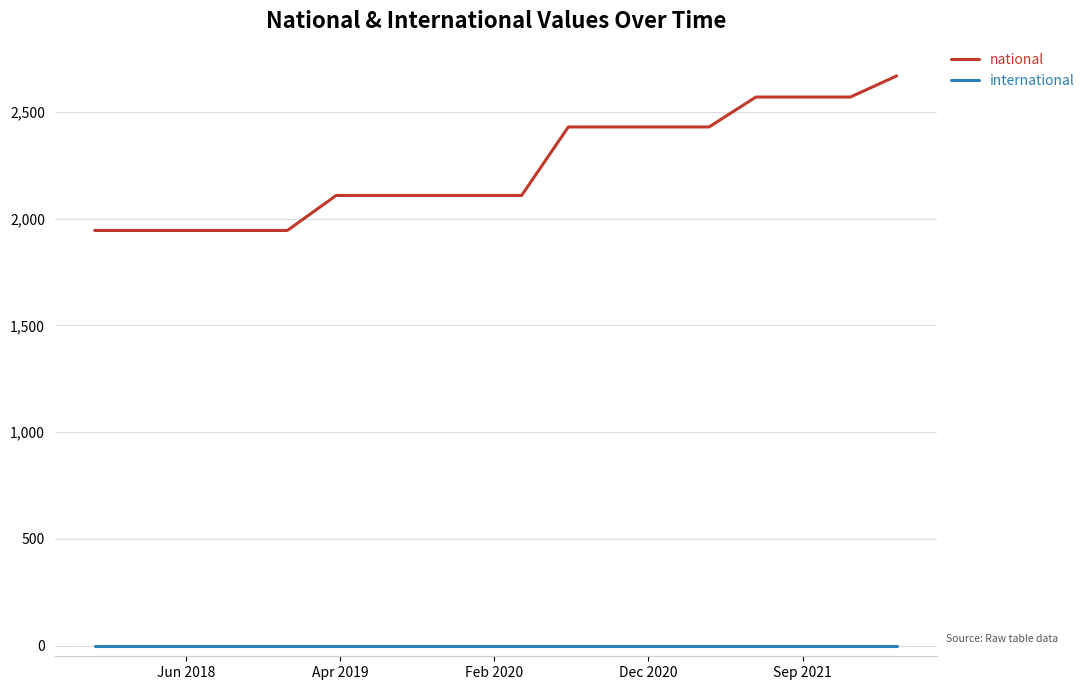

Which series has the largest total across all categories?

national